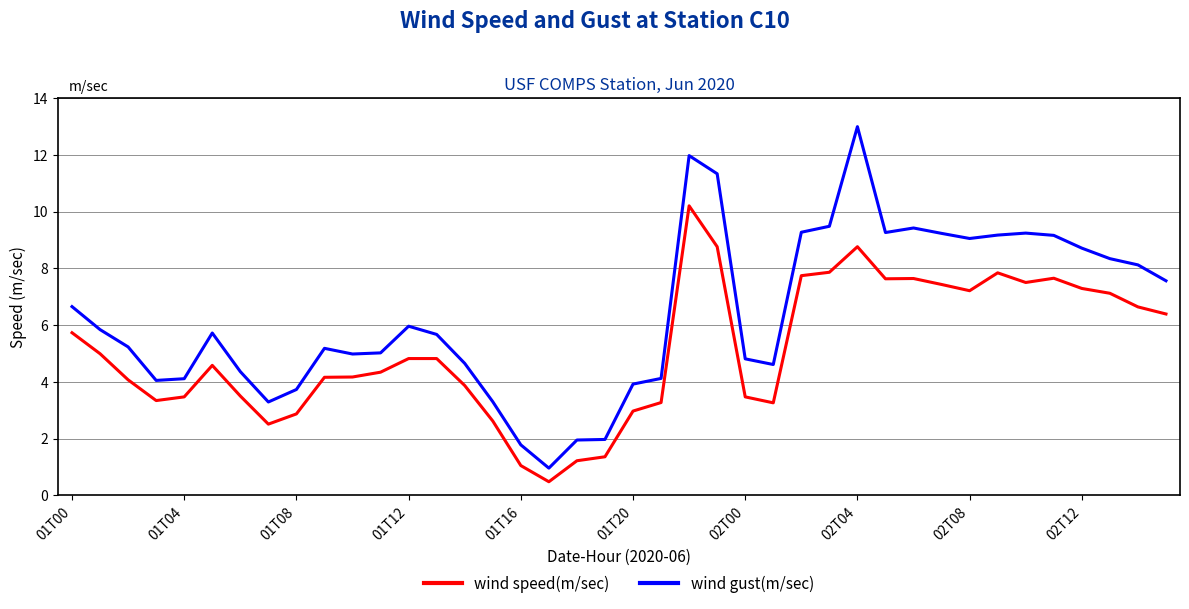

Which series has the largest range (max minus min)?

wind gust(m/sec)